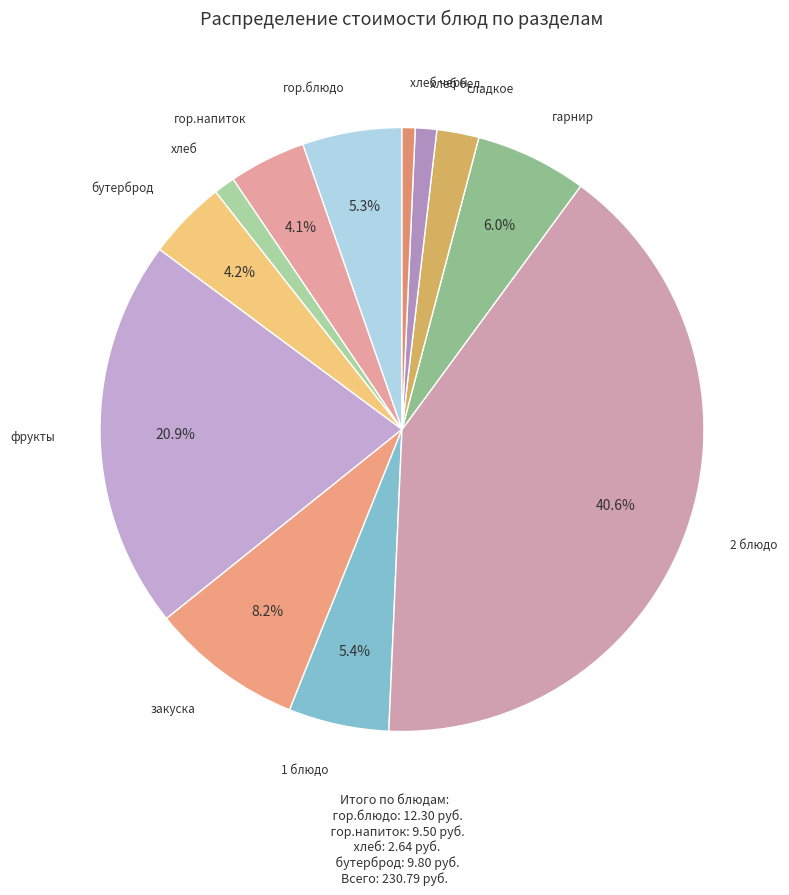

Does хлеб бел. account for over 50% of the chart?

No